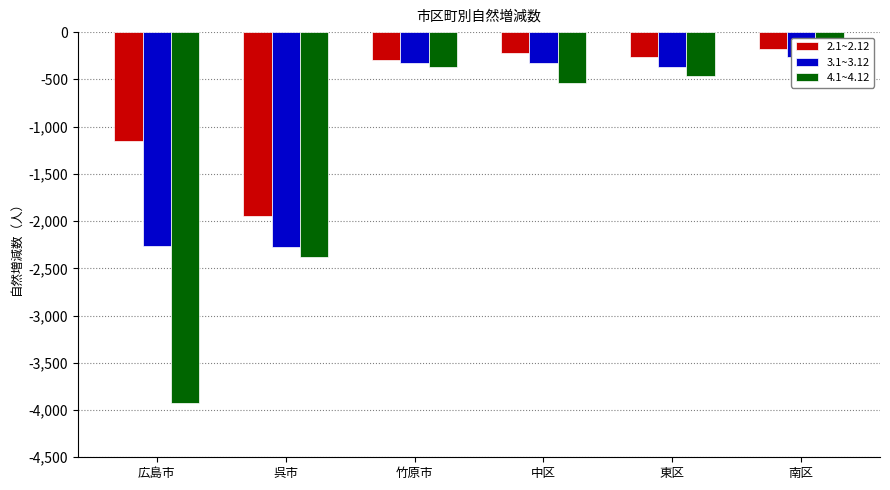

Reading left to right, what are all the values shown in this chart?

2.1~2.12: -1157	-1946	-300	-221	-261	-174
3.1~3.12: -2263	-2272	-329	-325	-371	-266
4.1~4.12: -3925	-2384	-369	-539	-460	-442